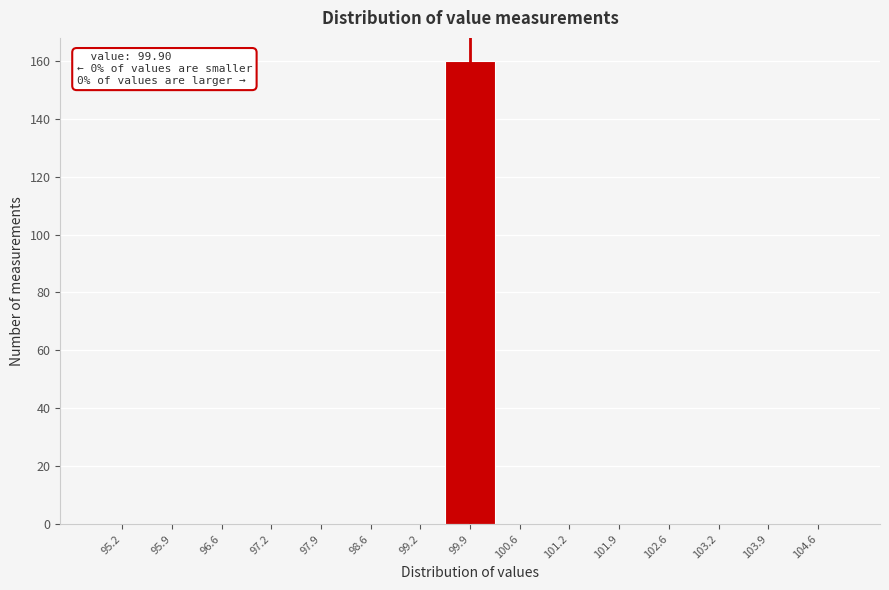

Which range on the x-axis has the tallest bar?

99.6 to 100.2